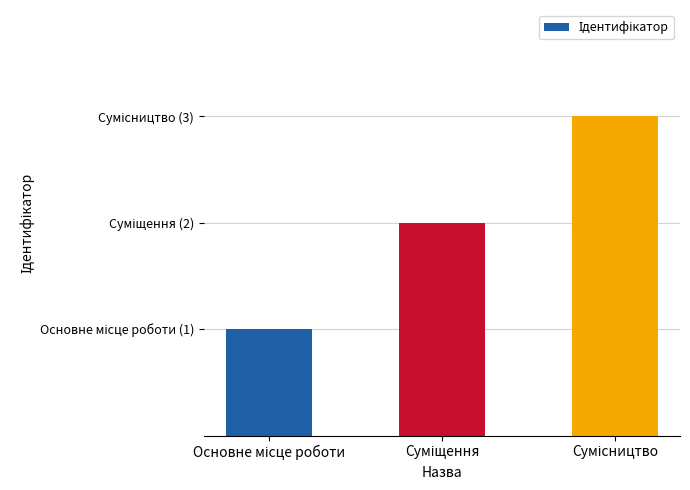

Are the bars horizontal?

No